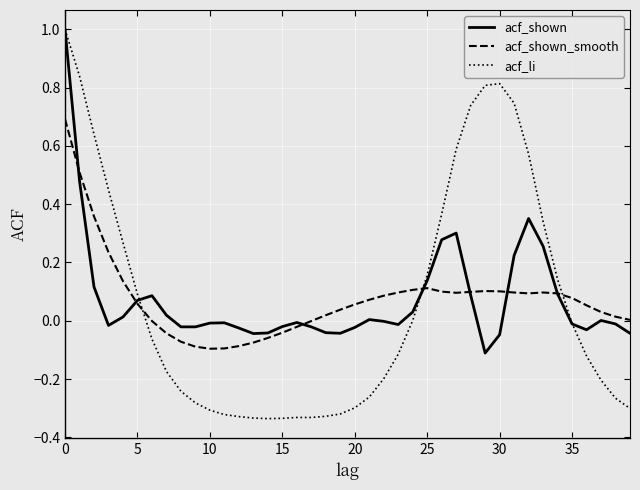

What is the maximum value for acf_li?

1.0